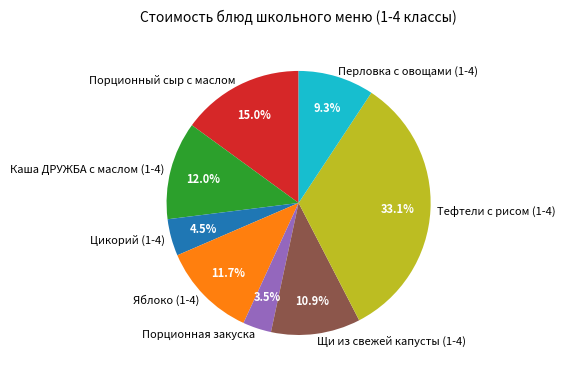

What is the smallest slice in the pie chart?

Порционная закуска